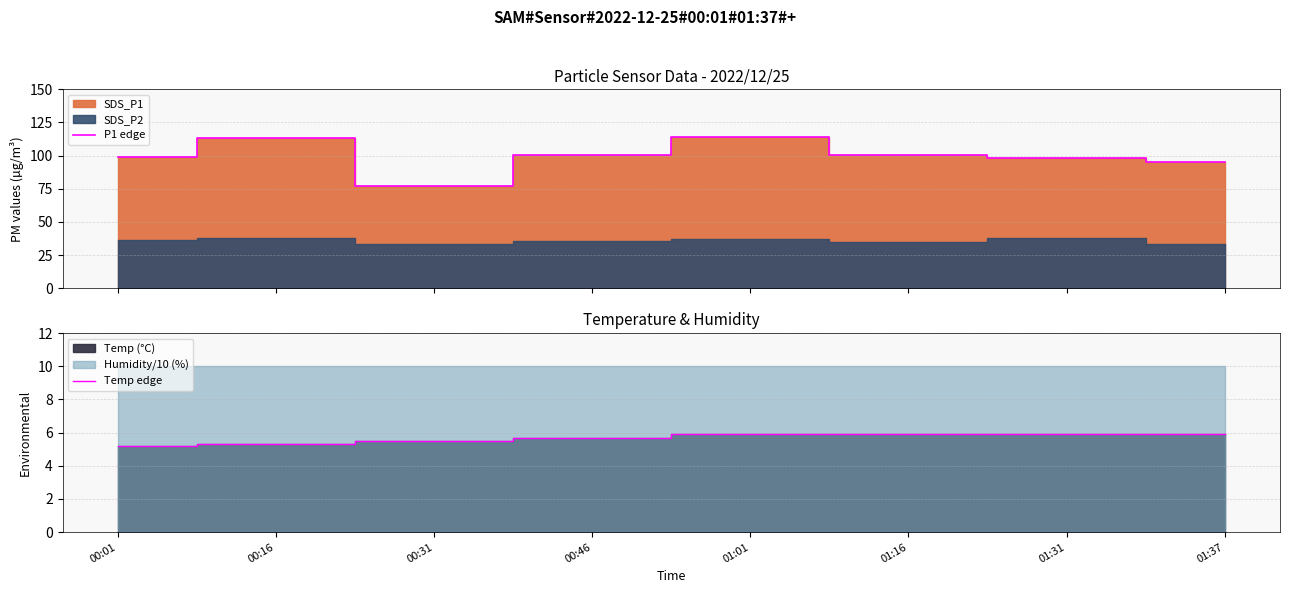

The value of P1 edge at 00:16 is 113.4. True or false?

True